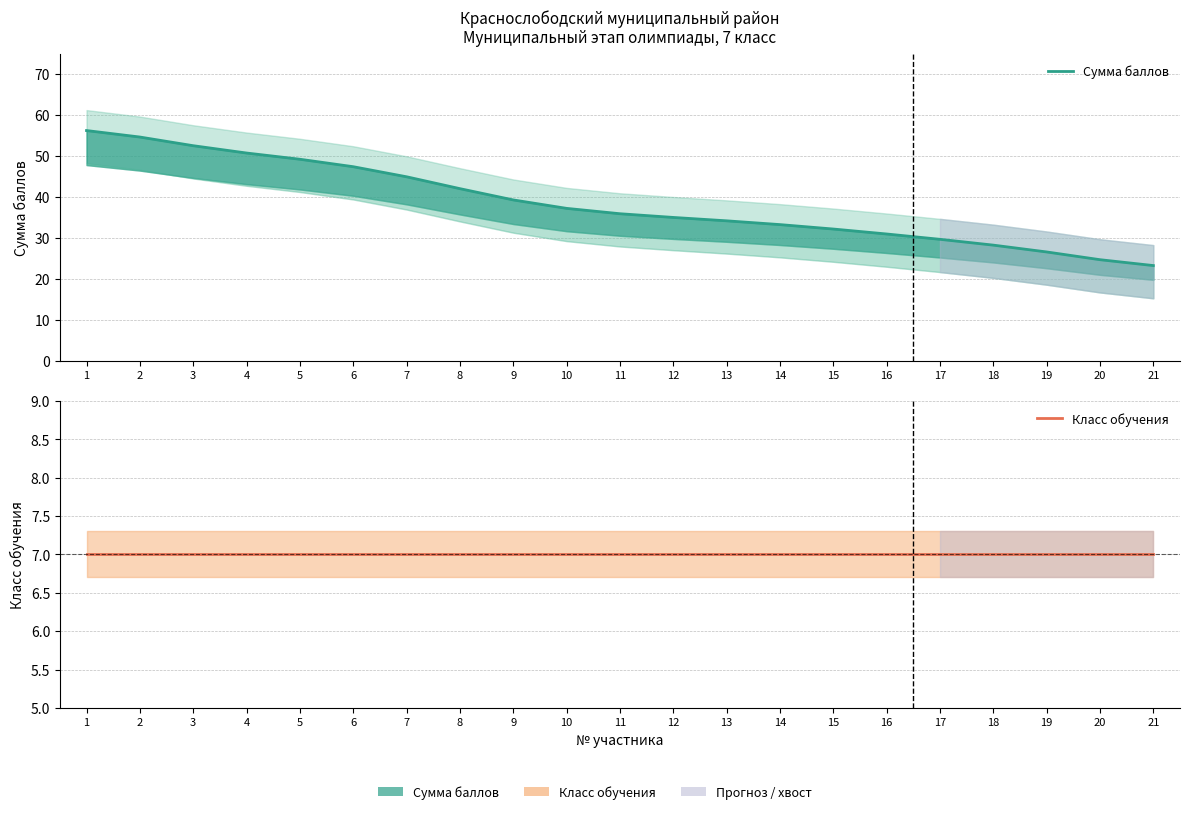

What is the average value of the Класс обучения series?

7.0